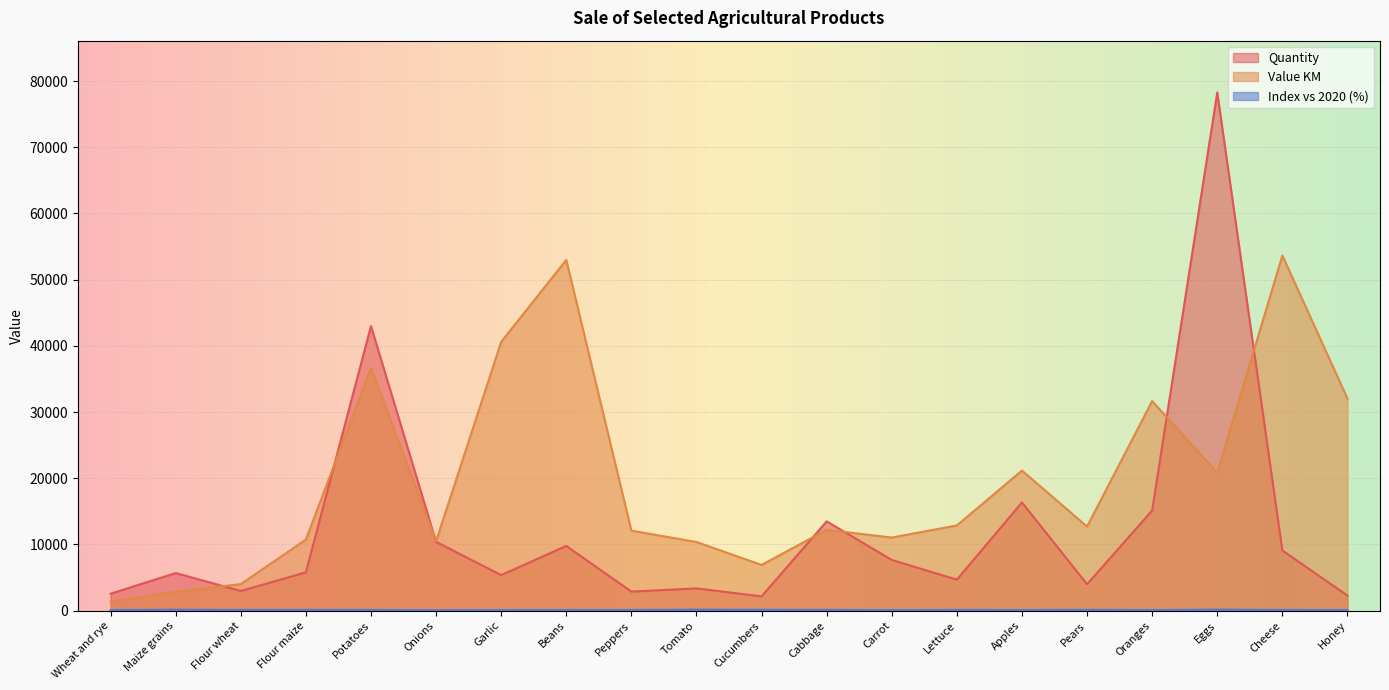

How many lines are shown in the chart?

3